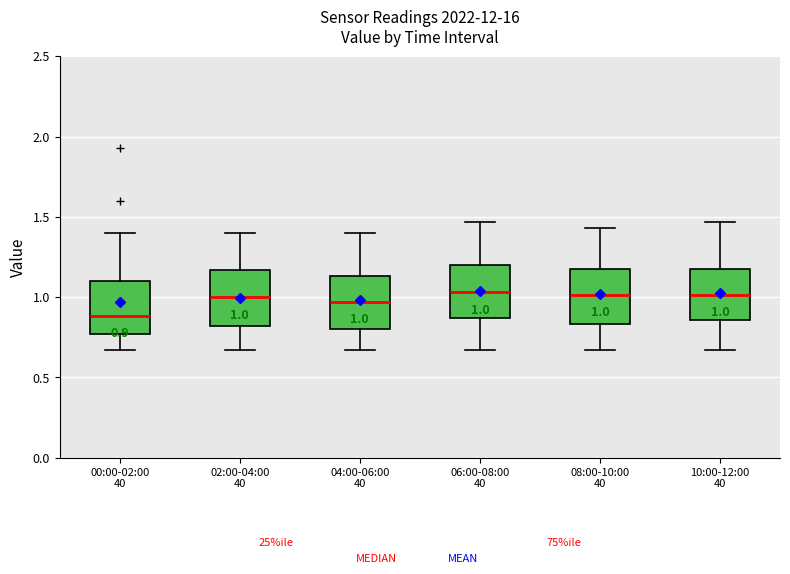

Which box's median line is the lowest?

00:00-02:00 40